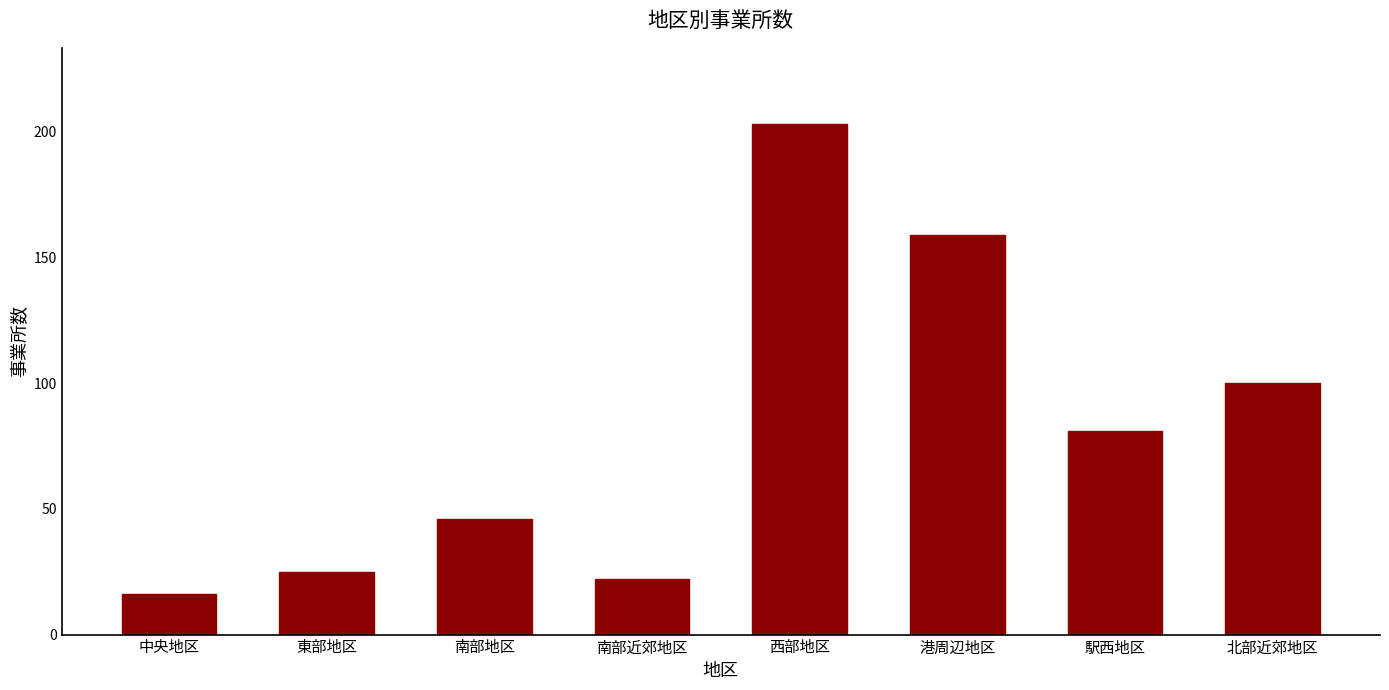

Which category has the lowest value across all series?

中央地区